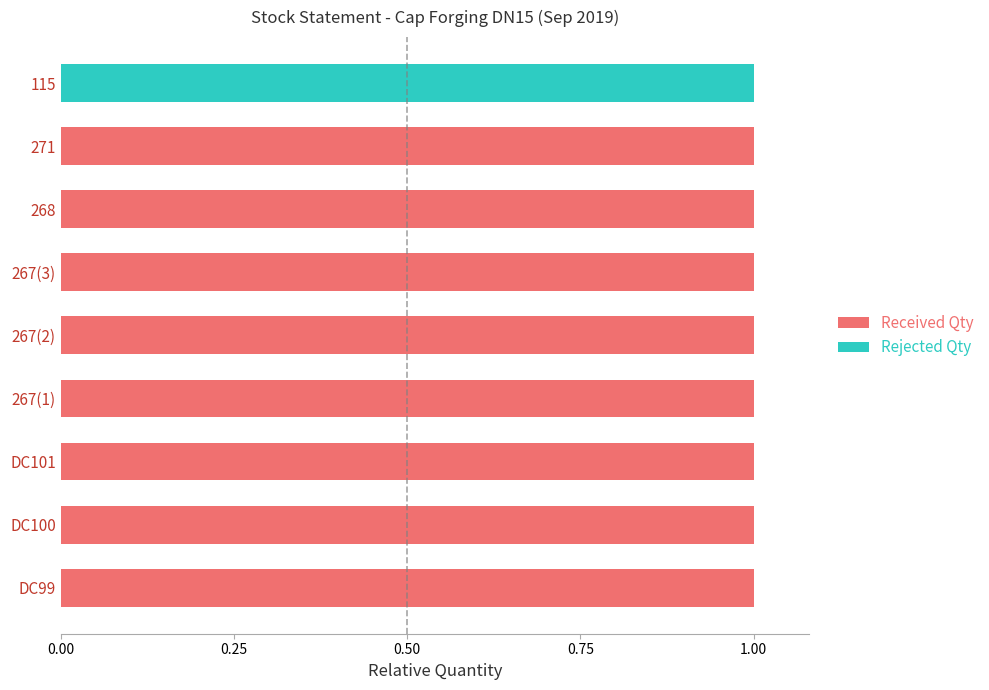

True or false: Received Qty has a value of 1 at DC100.

True